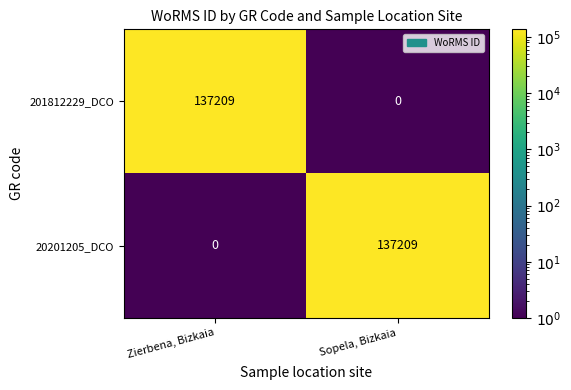

What is the difference between the highest and lowest values at Sopela, Bizkaia?

137209